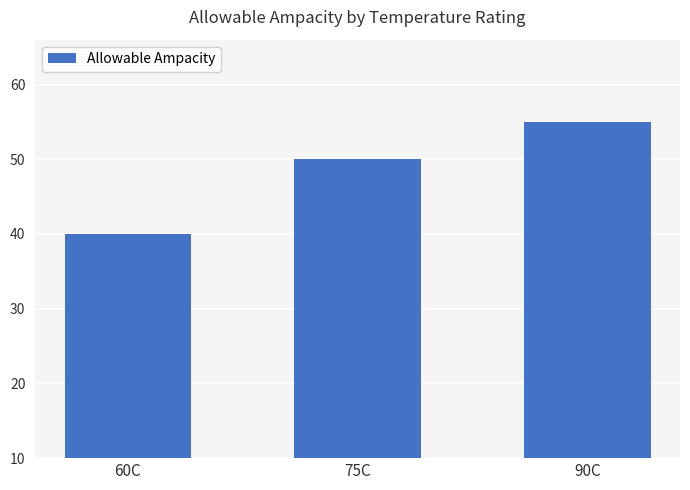

Reading left to right, what are all the values shown in this chart?

60C=40	75C=50	90C=55